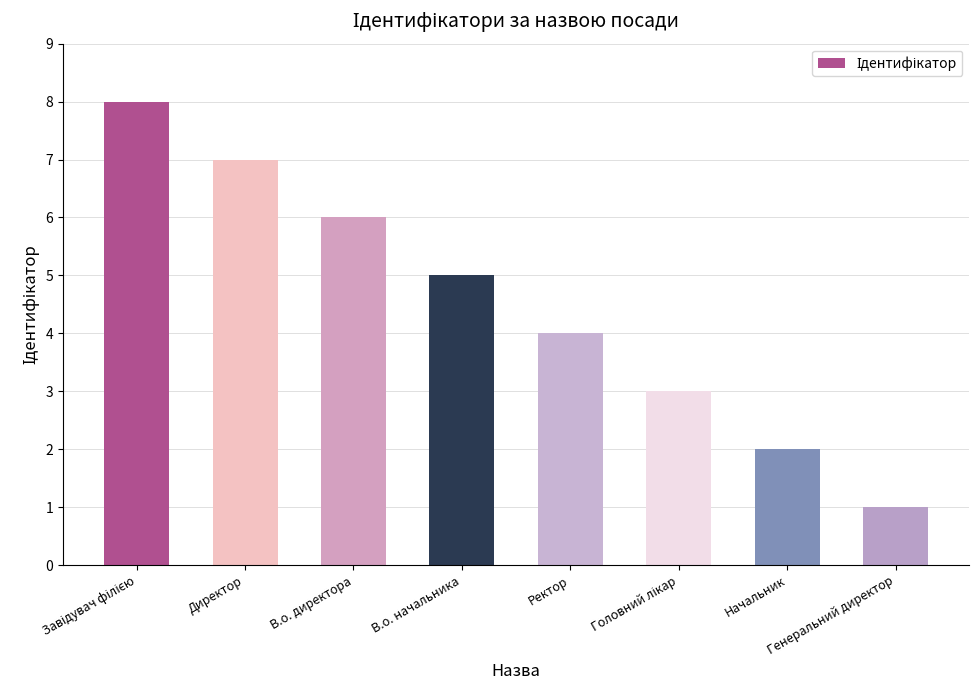

What is the ratio of the value at Директор to the value at В.о. начальника?

1.4